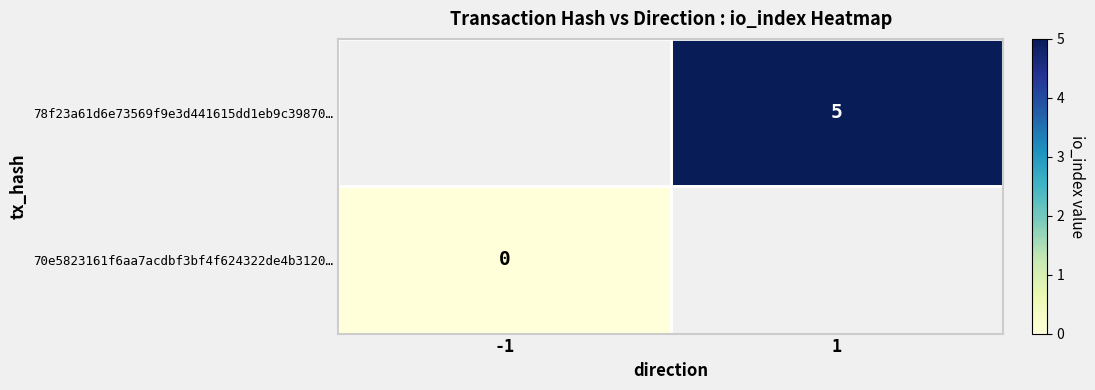

True or false: 78f23a61d6e73569f9e3d441615dd1eb9c39870… has a value of 5 at 1.

True